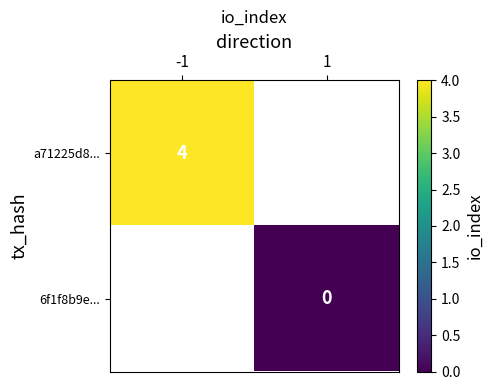

Between 1 and -1, which is larger?

-1